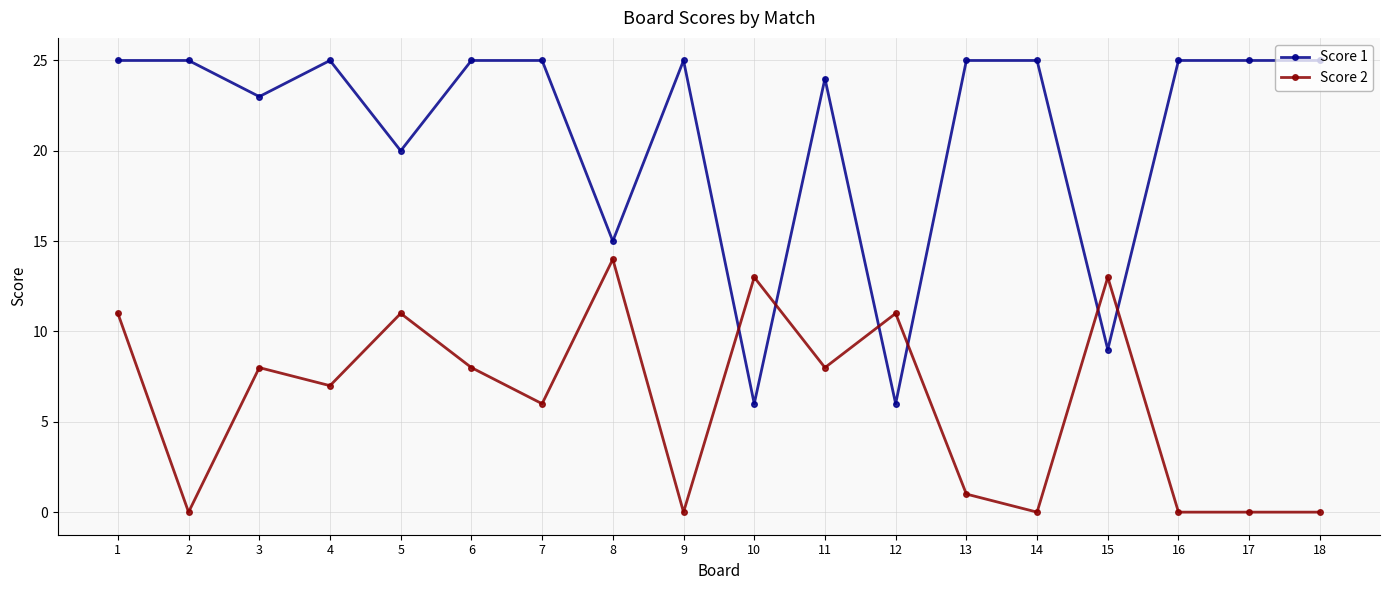

Which series has the largest total across all categories?

Score 1